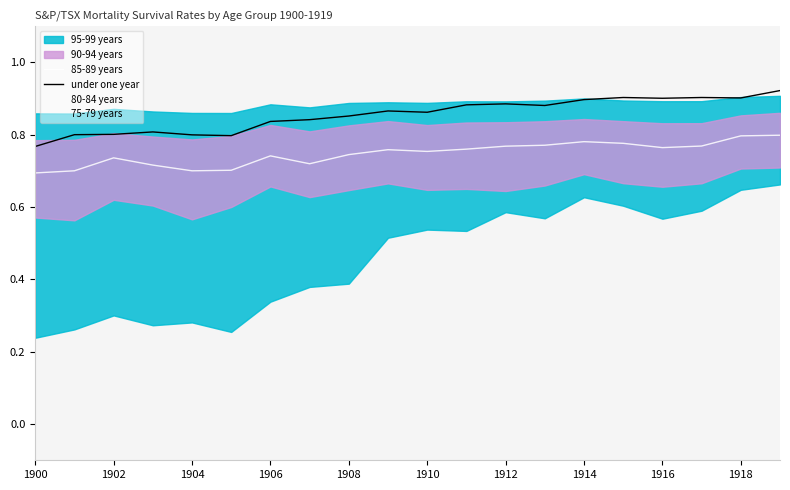

What is the value of the 75-79 years point at the 16th from the left?

0.9